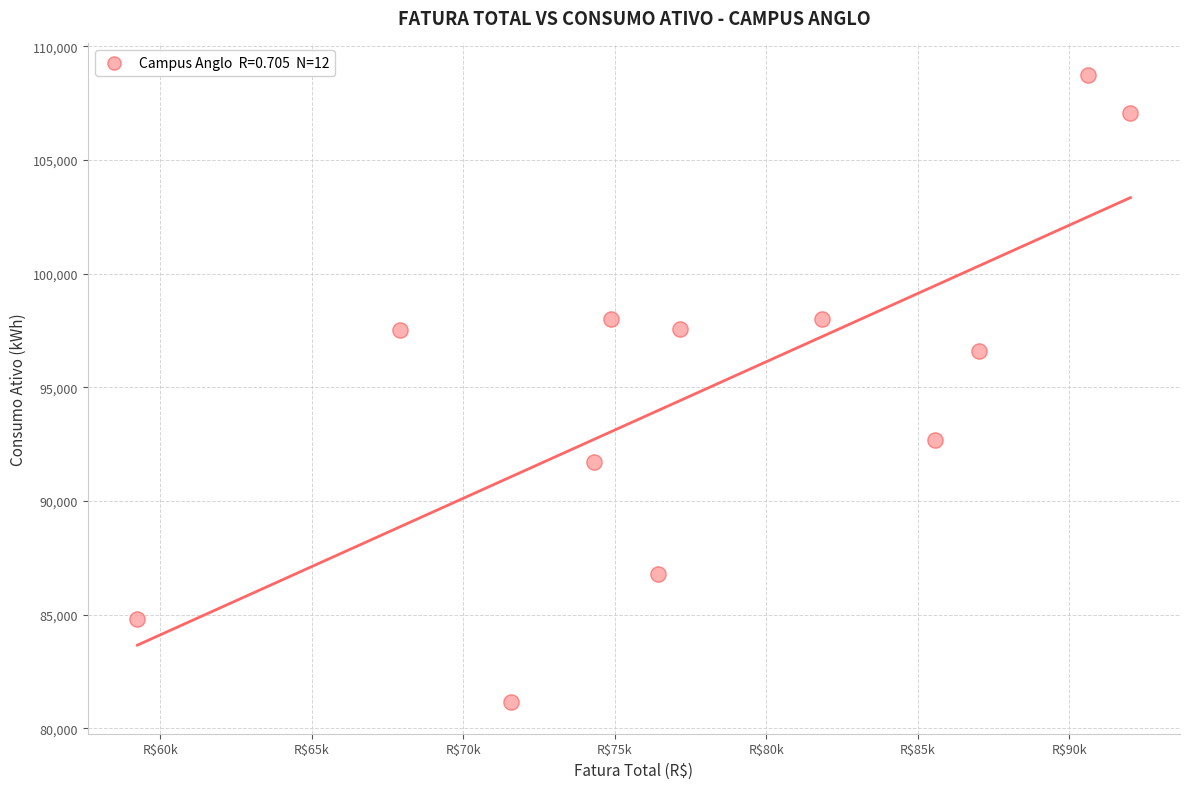

What is the average Y value?

95052